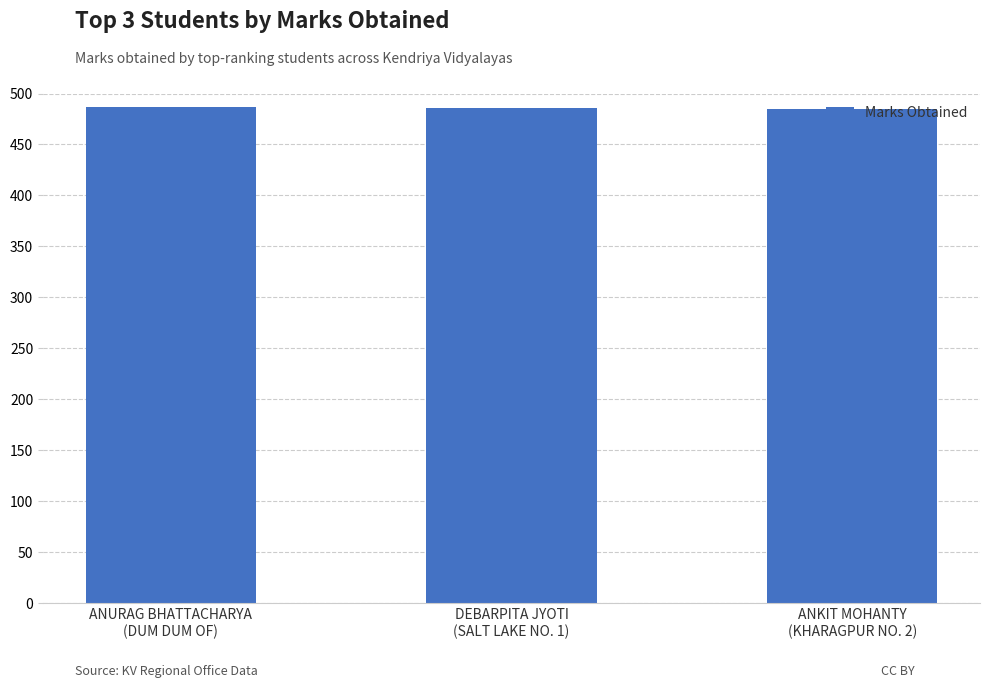

What is the approximate value at DEBARPITA JYOTI
(SALT LAKE NO. 1)?

486